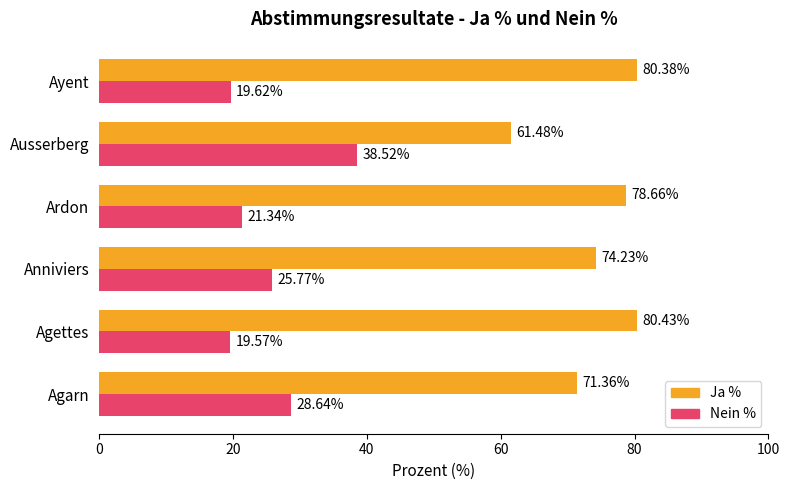

Which category has the highest value in the Ja % series?

Agettes